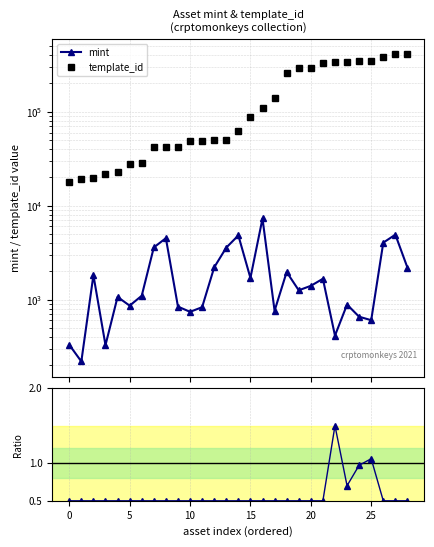

What is the sum of all mint values?

56540.0